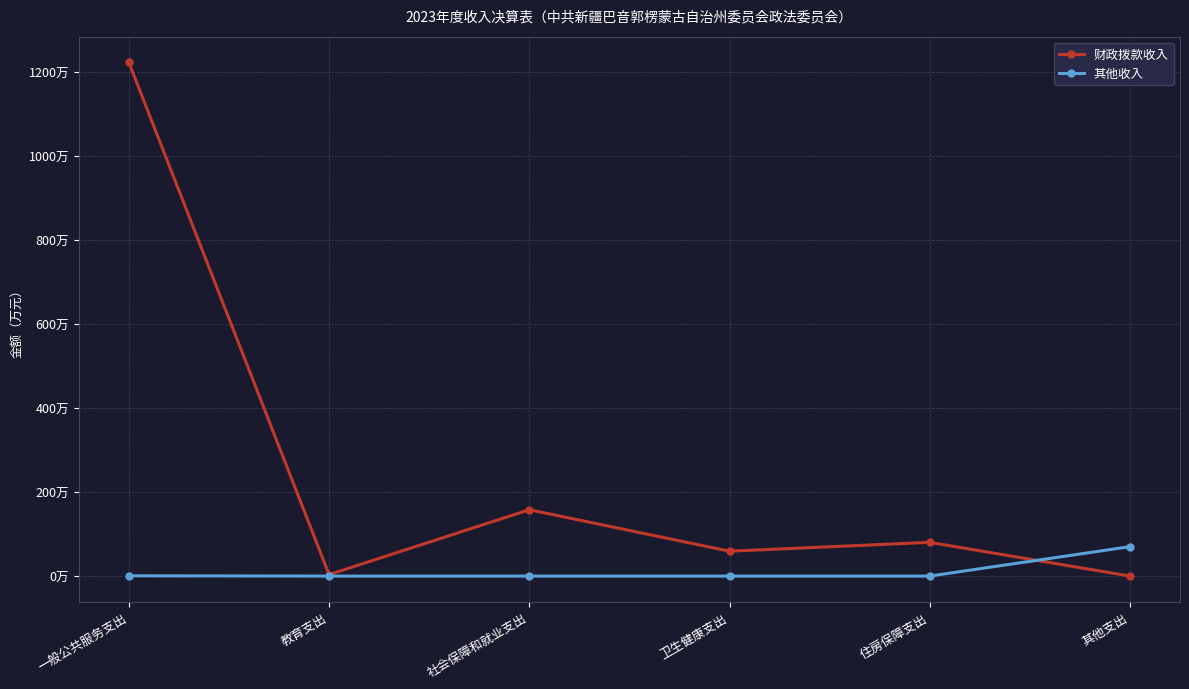

What is the label of the 4th point from the left?

卫生健康支出